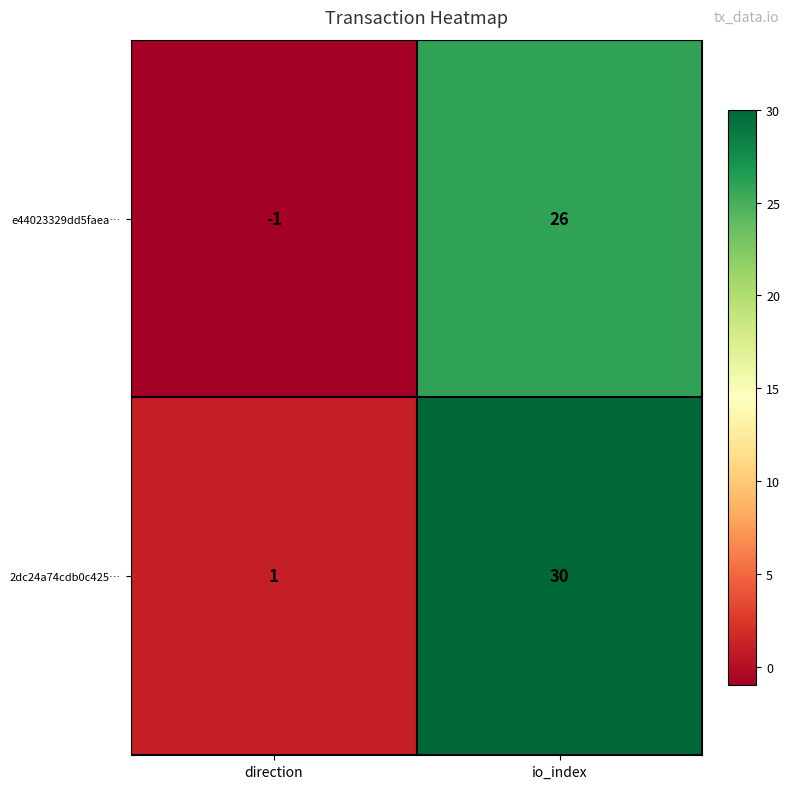

What is the total value across all series at io_index?

56